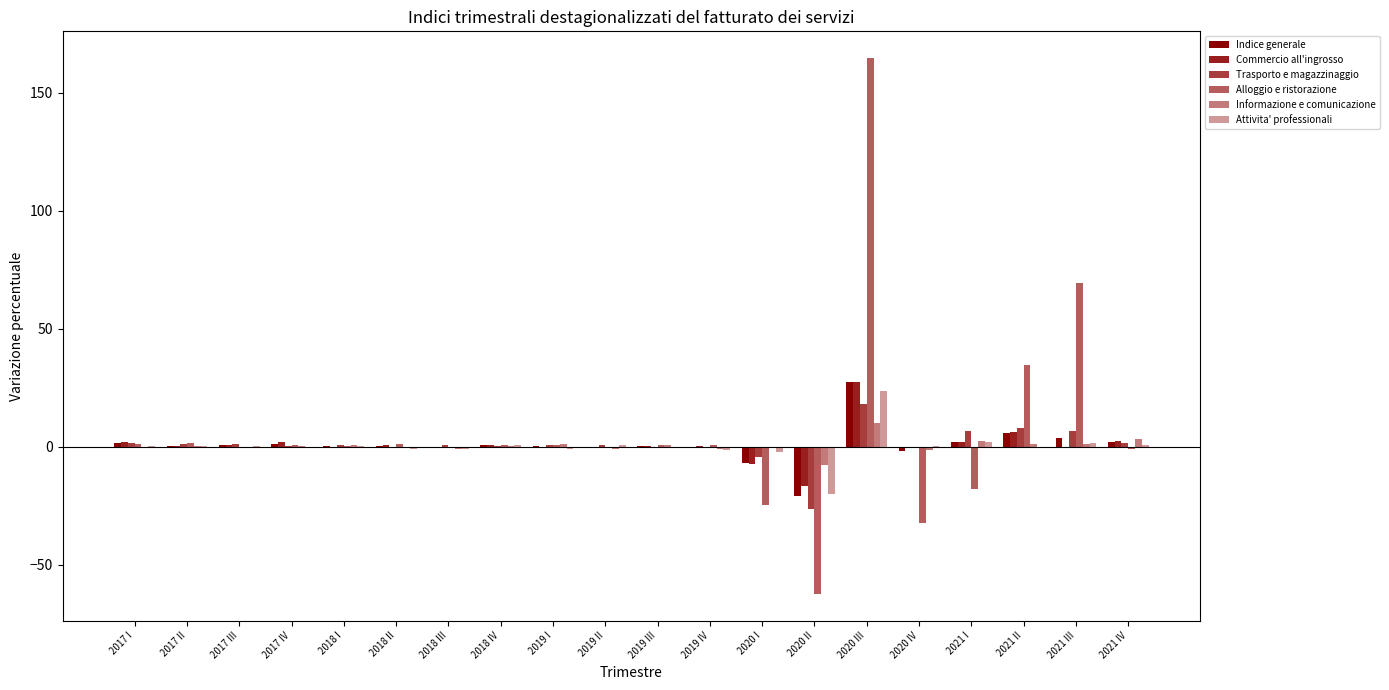

Are the bars grouped side by side (vs. stacked)?

Yes